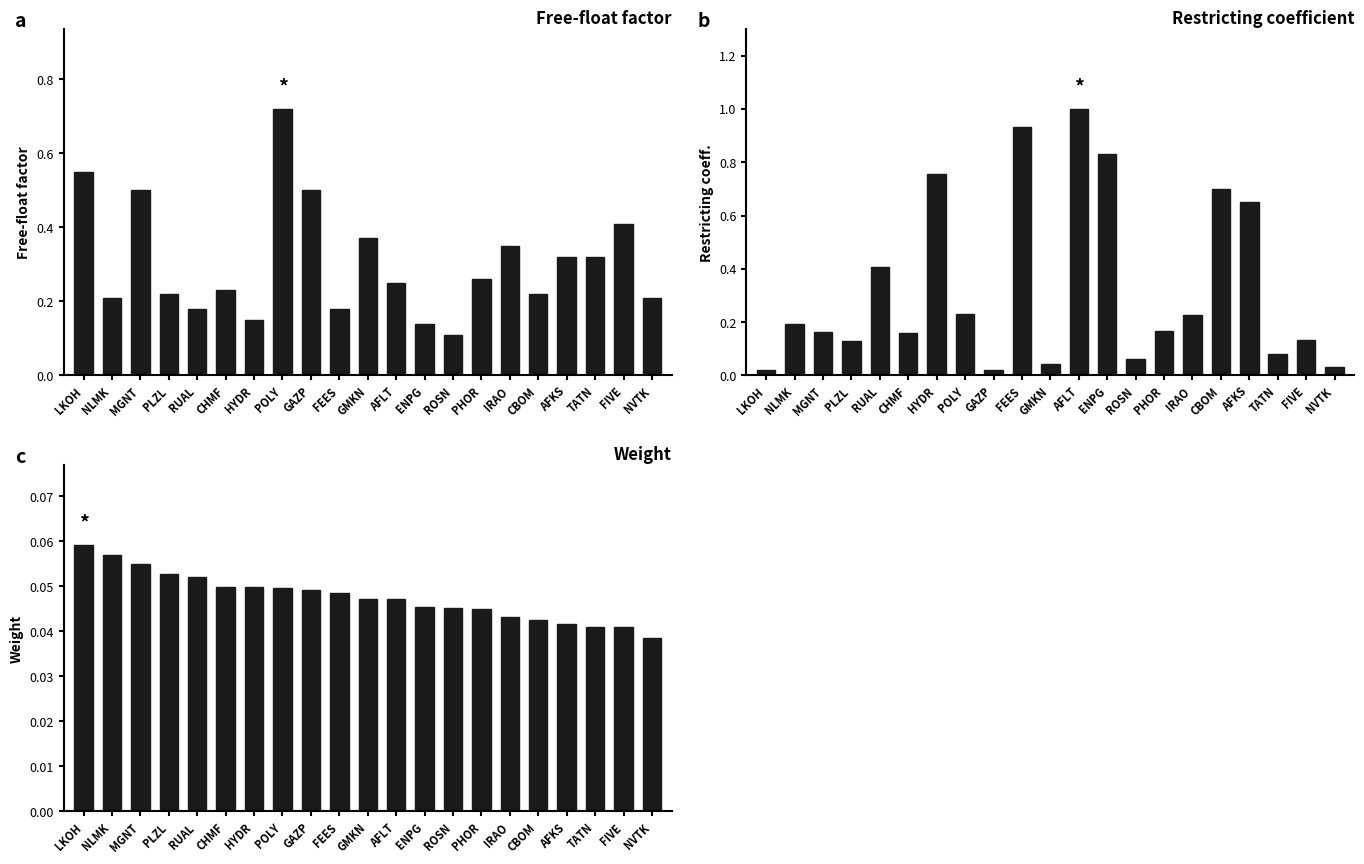

What is the maximum value shown in the chart?

1.0